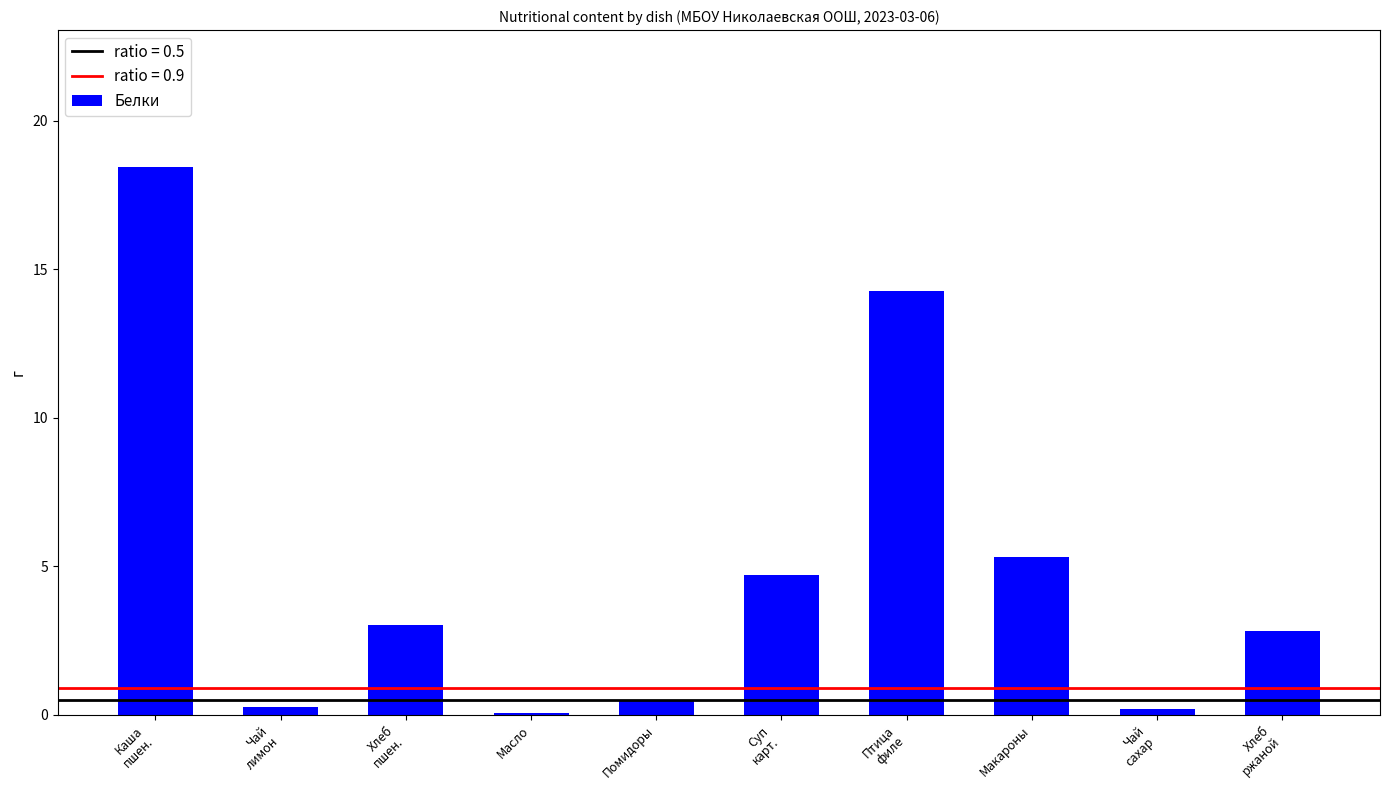

At which label is the value closest to 9?

Макароны